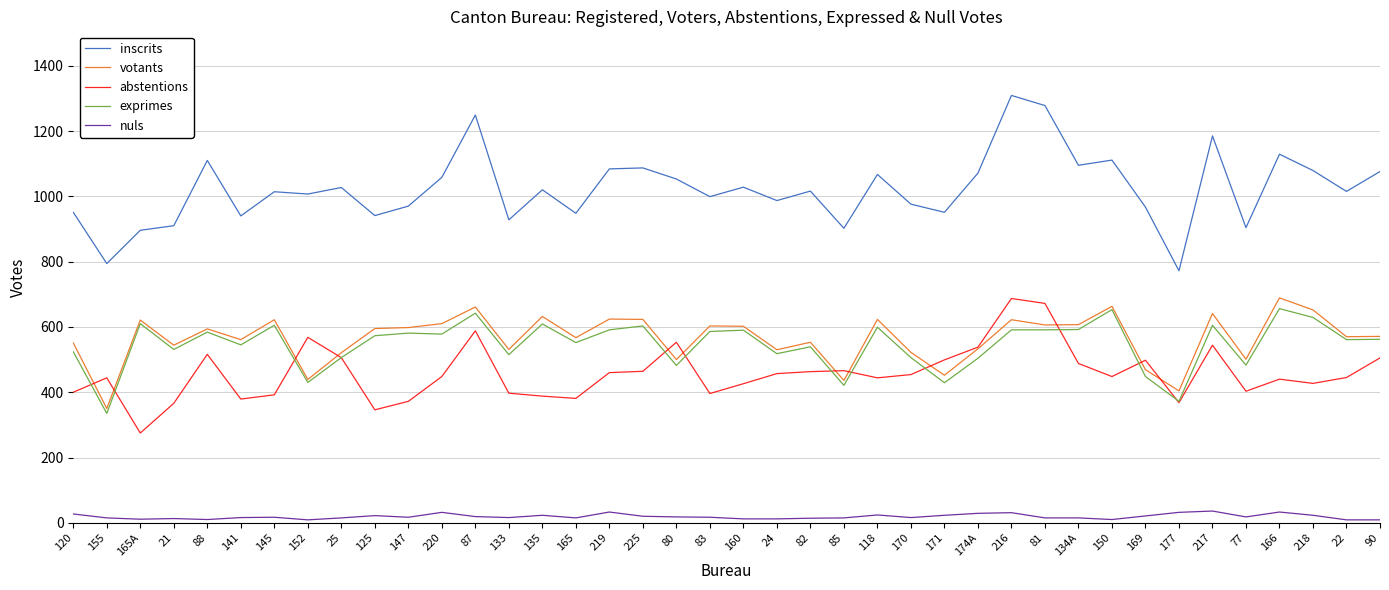

Which series has the largest total across all categories?

inscrits